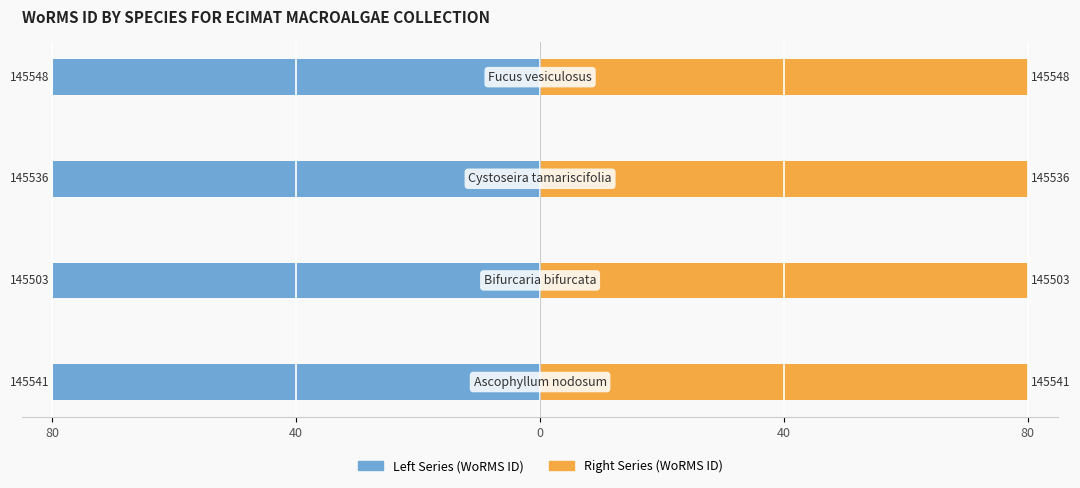

Read the Right Series value at 0.

80.0